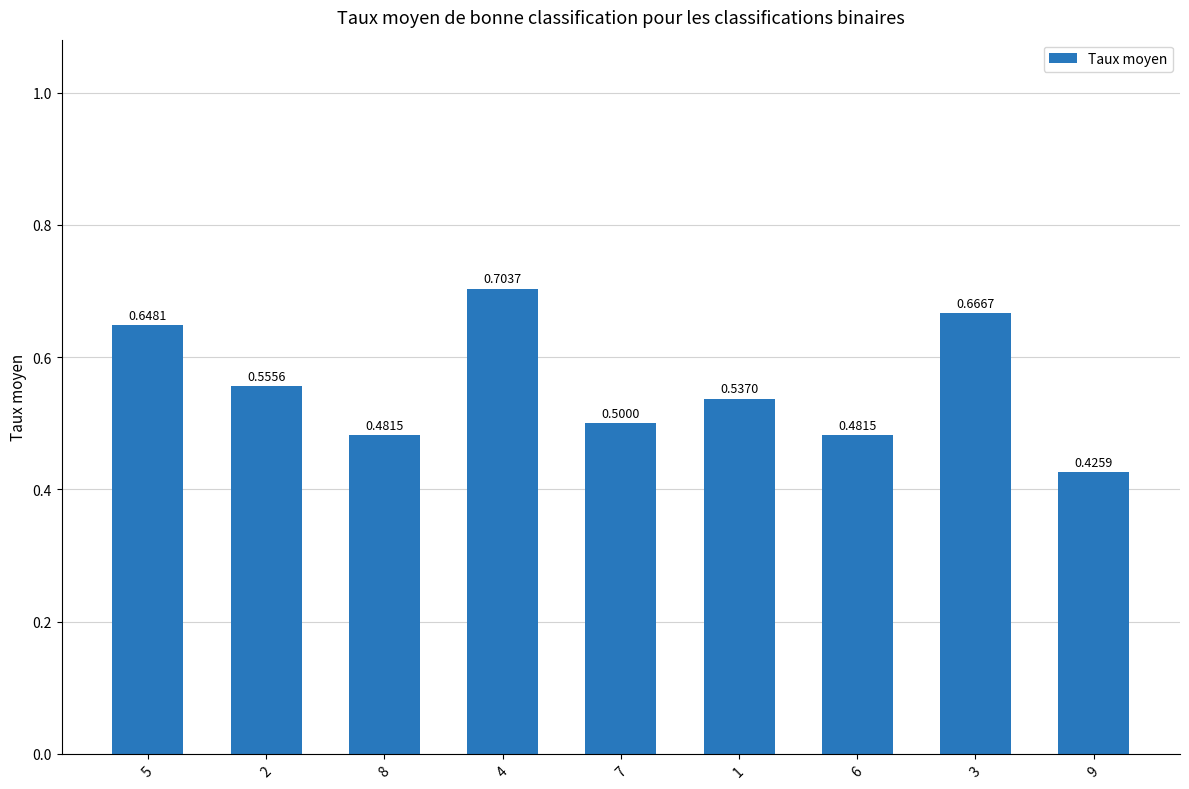

What is the label of the 2nd bar from the left?

2